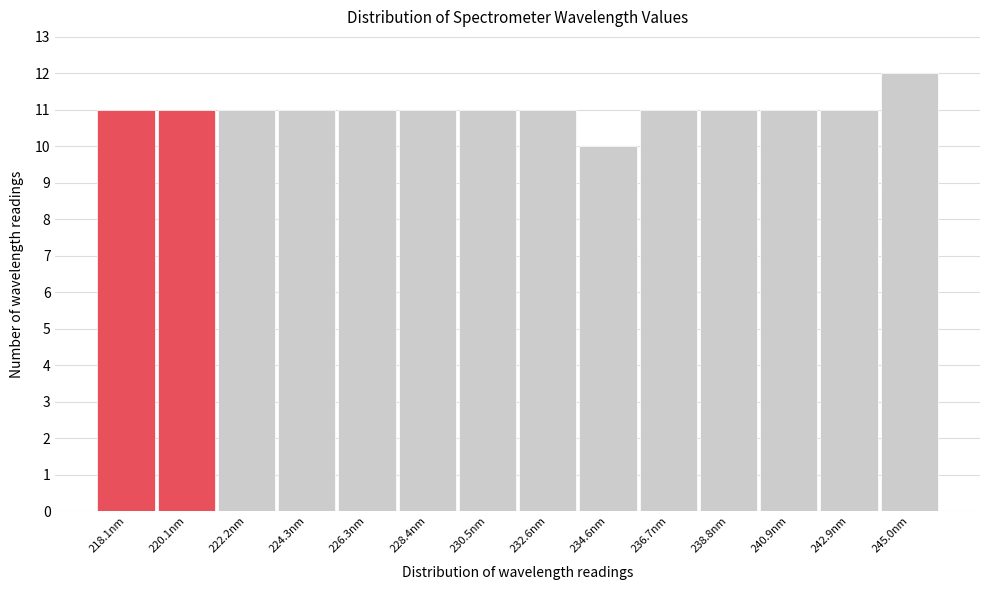

Reading right to left, what are all the values shown in this chart?

12	11	11	11	11	10	11	11	11	11	11	11	11	11